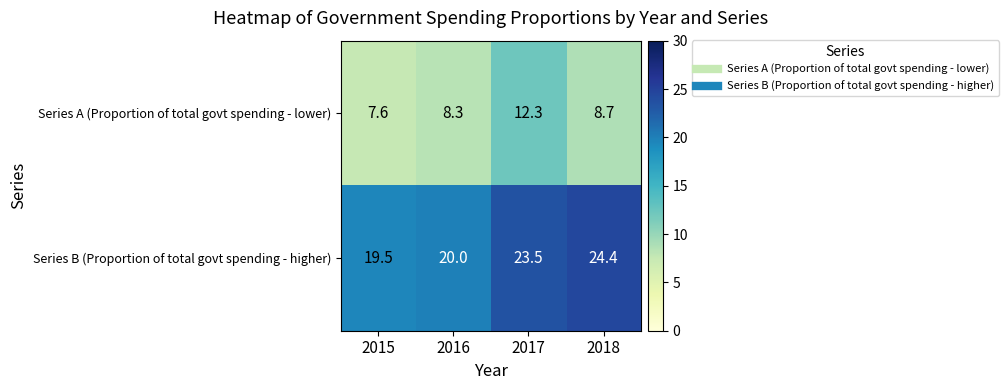

True or false: Series A (Proportion of total govt spending - lower) has a value of 3.4 at 2018.

False